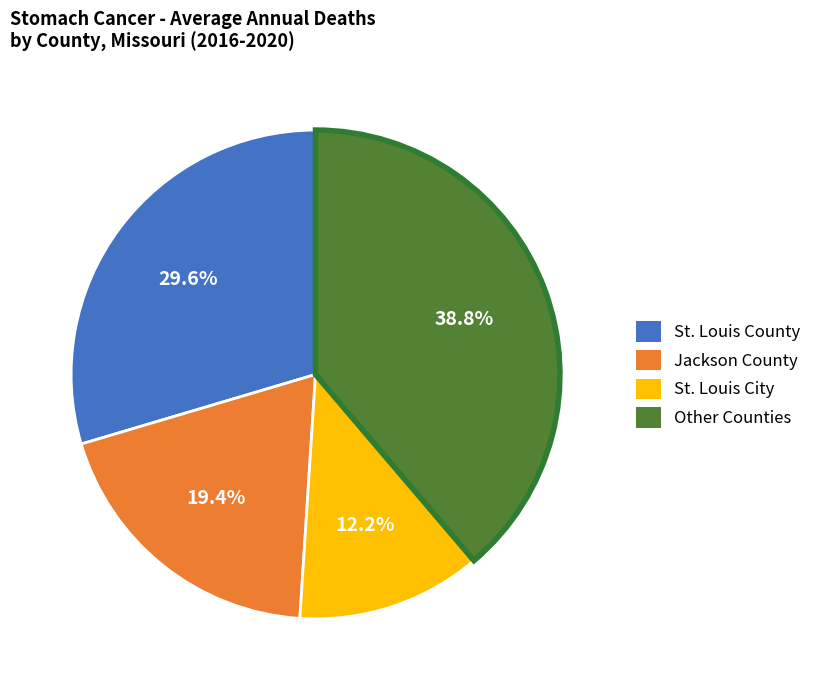

Is there a majority slice in this chart?

No